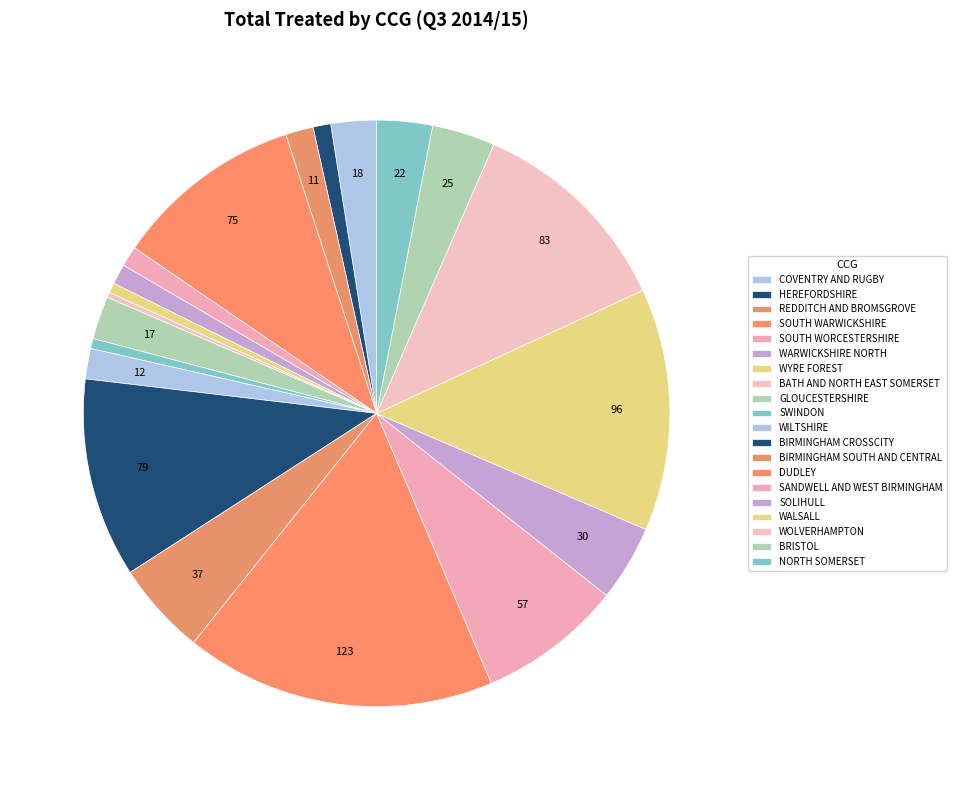

Is there a majority slice in this chart?

No